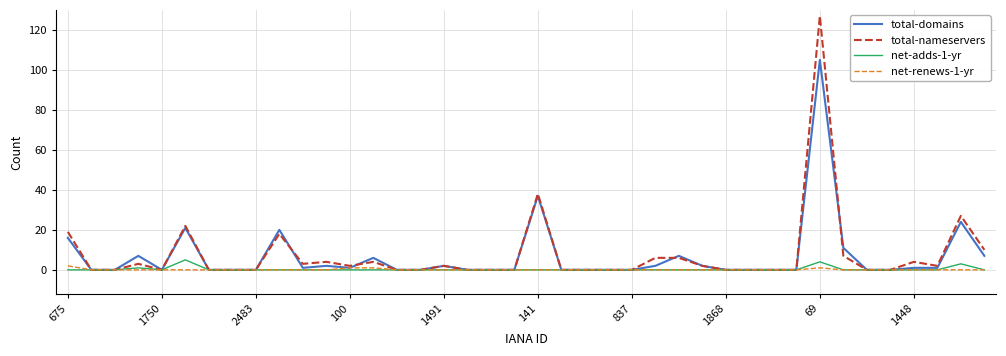

What is the difference between the second highest and second lowest values in the net-adds-1-yr series?

4